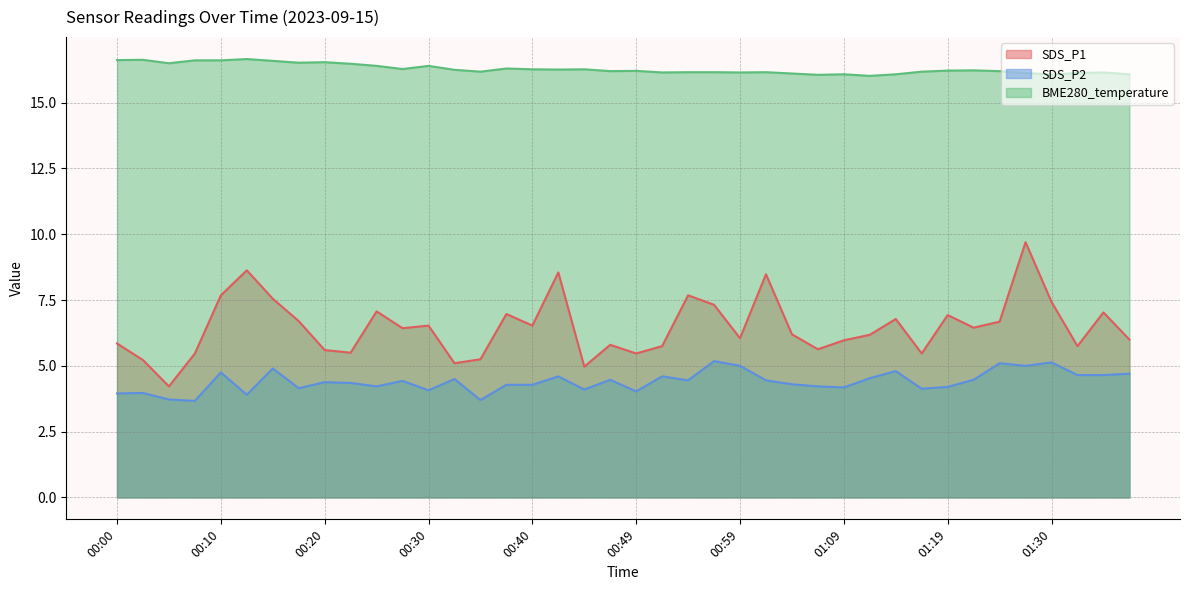

Reading left to right, list all the values displayed in this chart.

SDS_P1: 00:00=5.8	00:03=5.2	00:05=4.2	00:08=5.5	00:10=7.7	00:13=8.6	00:15=7.5	00:18=6.7	00:20=5.6	00:22=5.5	00:25=7.1	00:27=6.4	00:30=6.5	00:32=5.1	00:35=5.2	00:37=7.0	00:40=6.5	00:42=8.6	00:45=5.0	00:47=5.8	00:49=5.5	00:52=5.8	00:54=7.7	00:57=7.3	00:59=6.0	01:02=8.5	01:04=6.2	01:06=5.6	01:09=6.0	01:11=6.2	01:14=6.8	01:16=5.5	01:19=6.9	01:22=6.5	01:24=6.7	01:27=9.7	01:30=7.4	01:32=5.8	01:35=7.0	01:37=6.0
SDS_P2: 00:00=4.0	00:03=4.0	00:05=3.7	00:08=3.7	00:10=4.8	00:13=3.9	00:15=4.9	00:18=4.2	00:20=4.4	00:22=4.3	00:25=4.2	00:27=4.4	00:30=4.1	00:32=4.5	00:35=3.7	00:37=4.3	00:40=4.3	00:42=4.6	00:45=4.1	00:47=4.5	00:49=4.0	00:52=4.6	00:54=4.5	00:57=5.2	00:59=5.0	01:02=4.5	01:04=4.3	01:06=4.2	01:09=4.2	01:11=4.5	01:14=4.8	01:16=4.1	01:19=4.2	01:22=4.5	01:24=5.1	01:27=5.0	01:30=5.1	01:32=4.7	01:35=4.7	01:37=4.7
BME280_temperature: 00:00=16.6	00:03=16.6	00:05=16.5	00:08=16.6	00:10=16.6	00:13=16.7	00:15=16.6	00:18=16.5	00:20=16.5	00:22=16.5	00:25=16.4	00:27=16.3	00:30=16.4	00:32=16.2	00:35=16.2	00:37=16.3	00:40=16.3	00:42=16.3	00:45=16.3	00:47=16.2	00:49=16.2	00:52=16.1	00:54=16.2	00:57=16.2	00:59=16.1	01:02=16.2	01:04=16.1	01:06=16.1	01:09=16.1	01:11=16.0	01:14=16.1	01:16=16.2	01:19=16.2	01:22=16.2	01:24=16.2	01:27=16.1	01:30=16.1	01:32=16.1	01:35=16.1	01:37=16.1